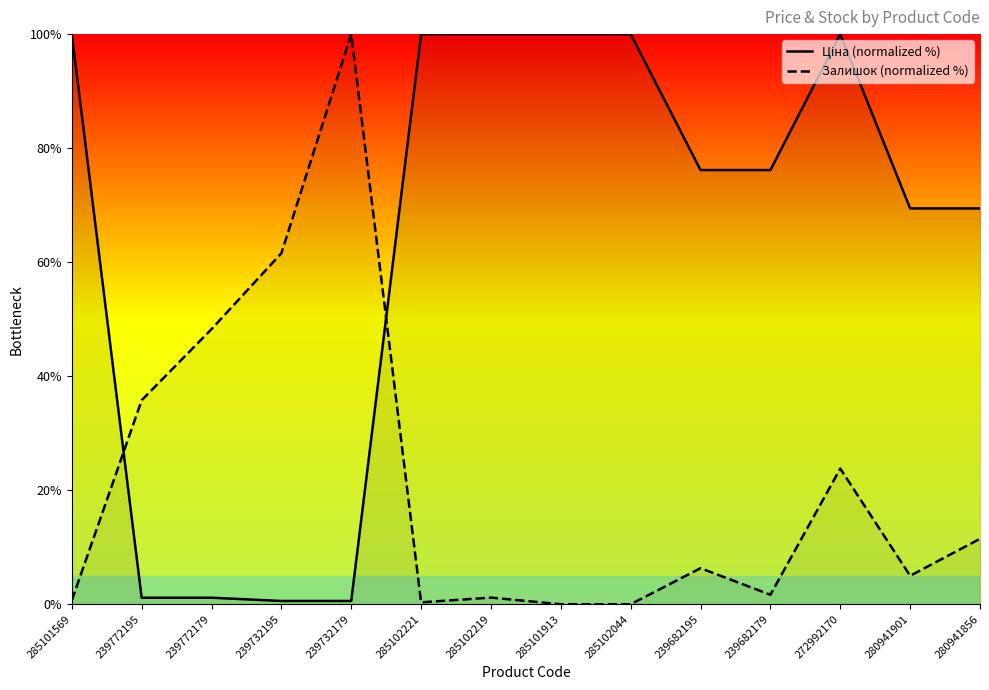

How many lines are shown in the chart?

2